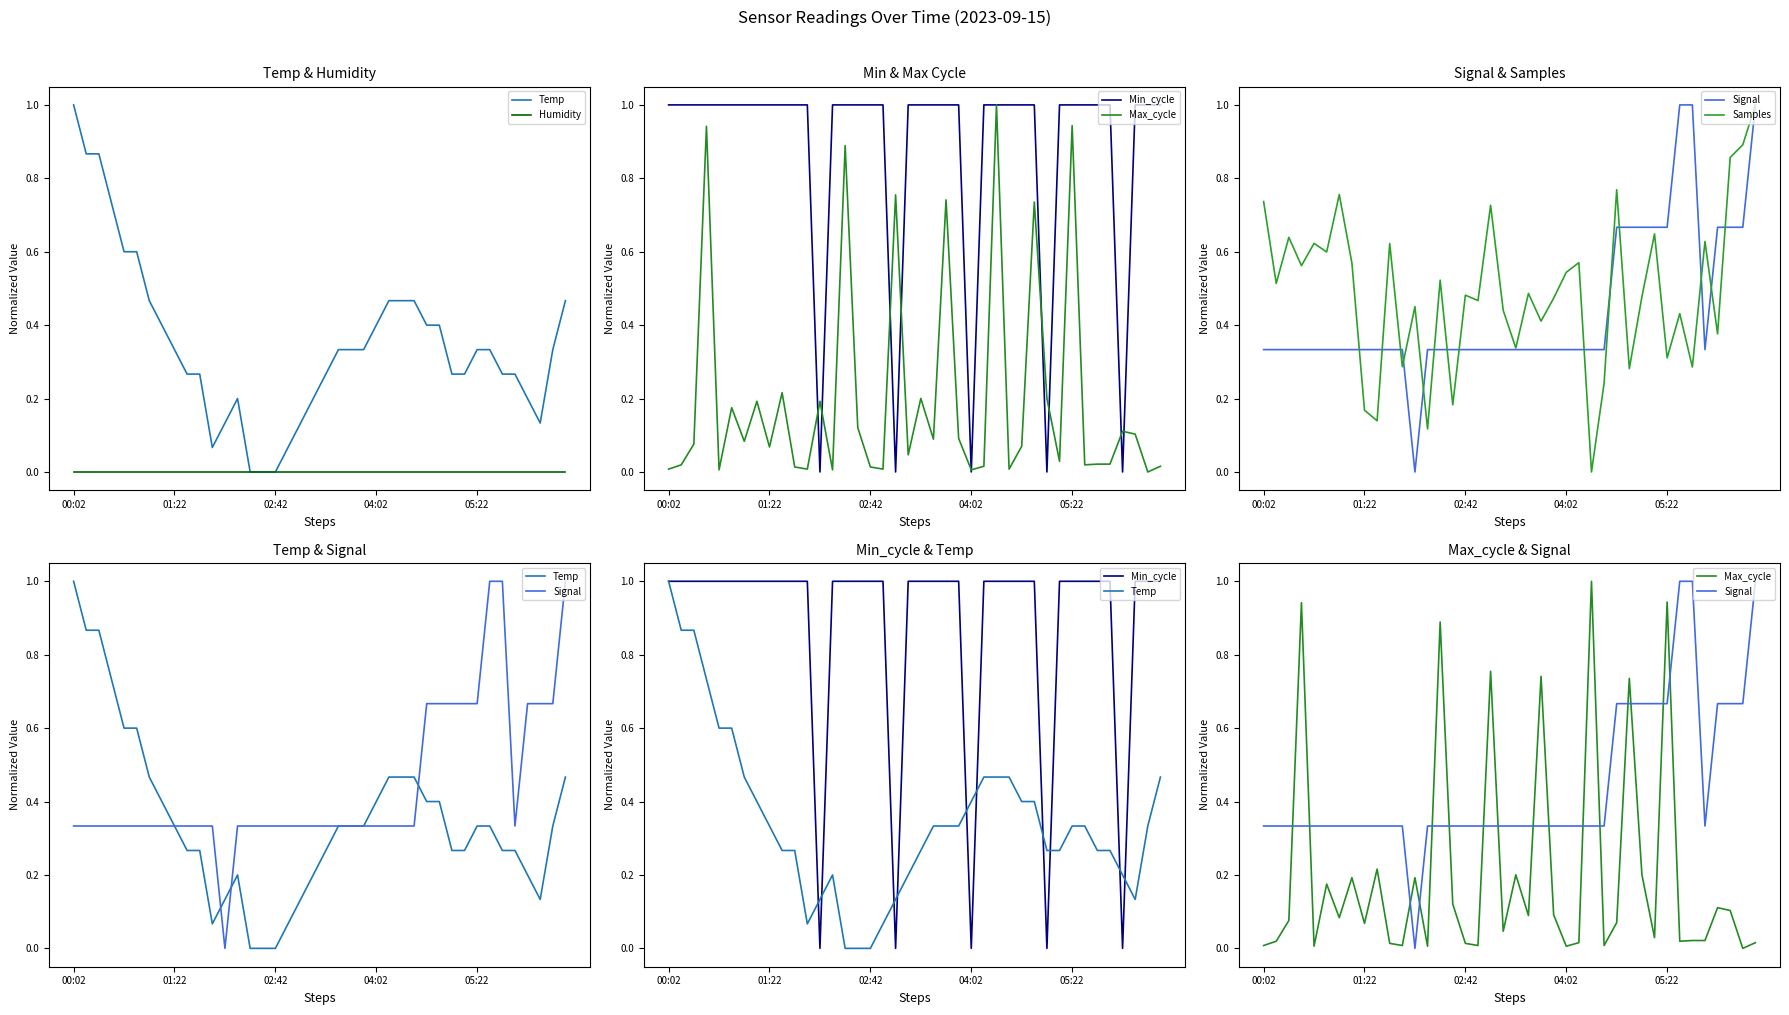

Rank the series by their maximum value, from highest to lowest.

Samples, Max_cycle, Signal, Temp, Min_cycle, Humidity